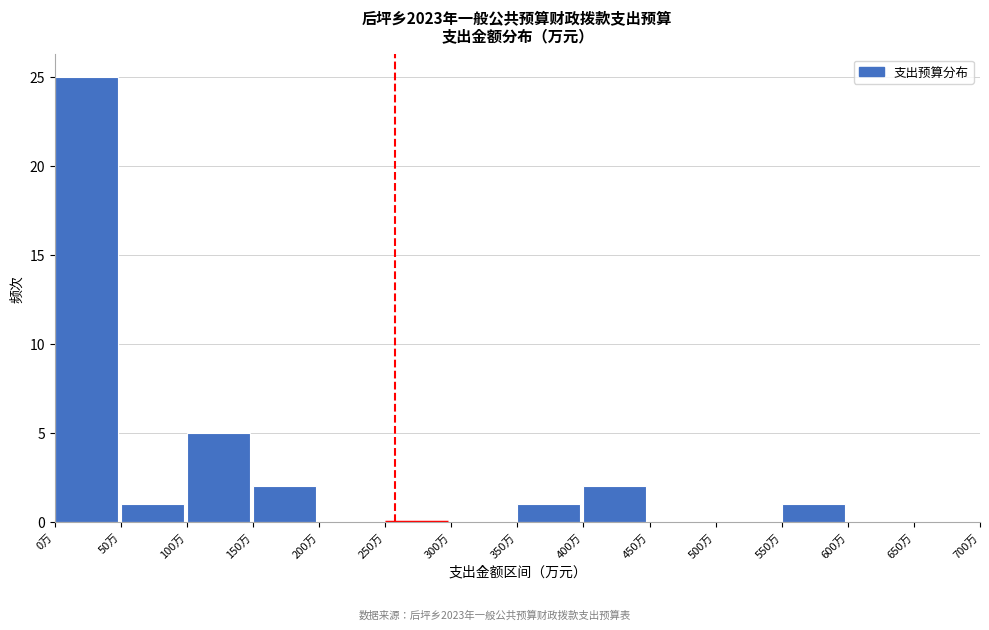

Reading left to right, transcribe this chart: for each bar, give the range it covers on the x-axis and its height. The values are not printed on the chart, so give them approximately, as read against the axis.

0 to 50: 25
50 to 100: 1
100 to 150: 5
150 to 200: 2
200 to 250: 0
250 to 300: 0
300 to 350: 0
350 to 400: 1
400 to 450: 2
450 to 500: 0
500 to 550: 0
550 to 600: 1
600 to 650: 0
650 to 700: 0